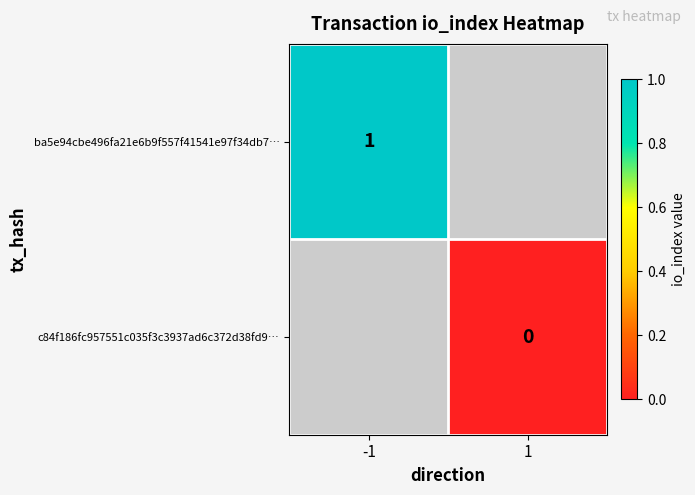

Is the value of c84f186fc957551c035f3c3937ad6c372d38fd9… at 1 greater than the value of ba5e94cbe496fa21e6b9f557f41541e97f34db7… at -1?

No